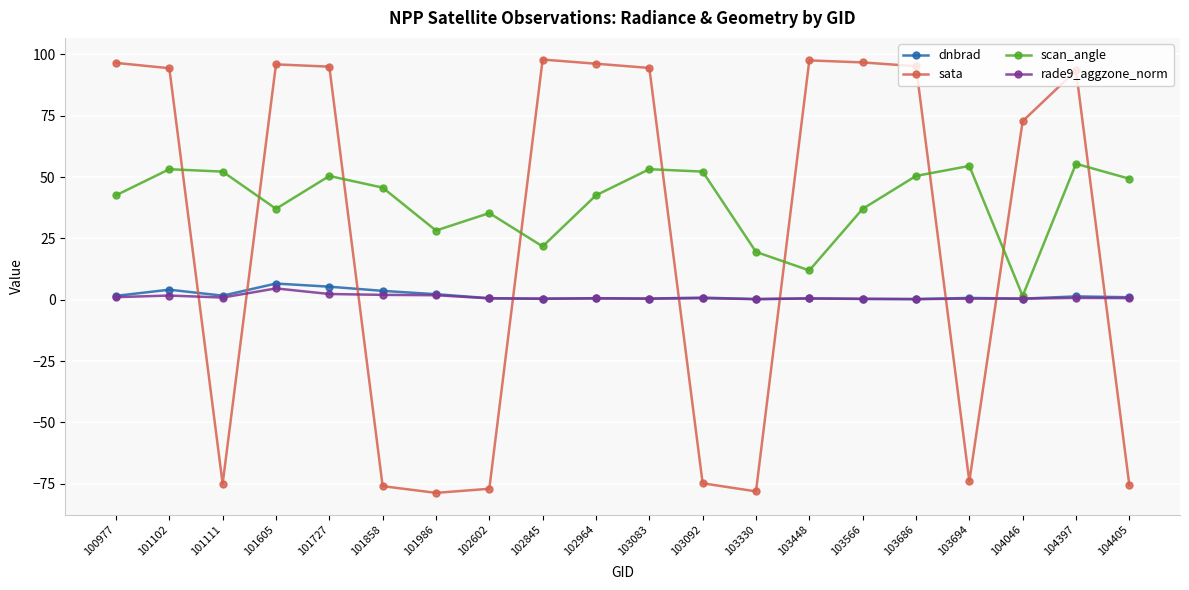

How many distinct data groups are displayed?

4